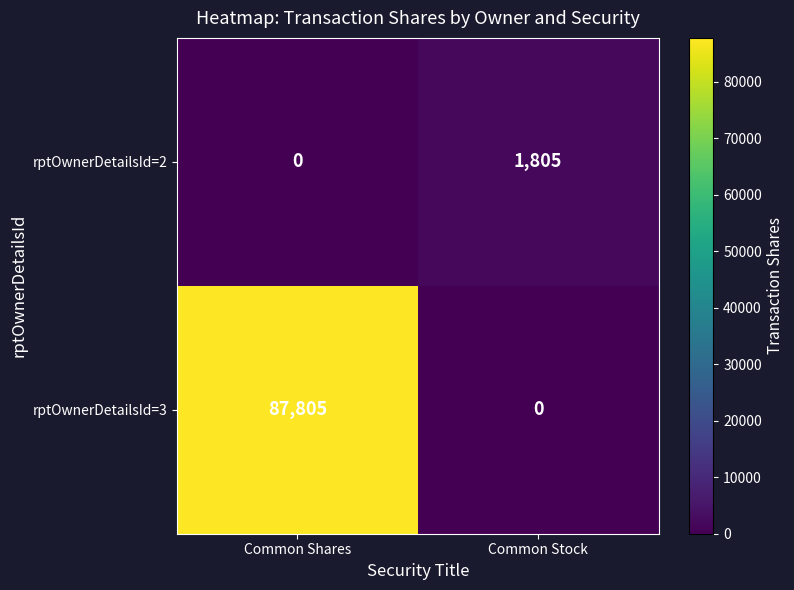

List the series in order of their overall mean, lowest first.

rptOwnerDetailsId=2, rptOwnerDetailsId=3